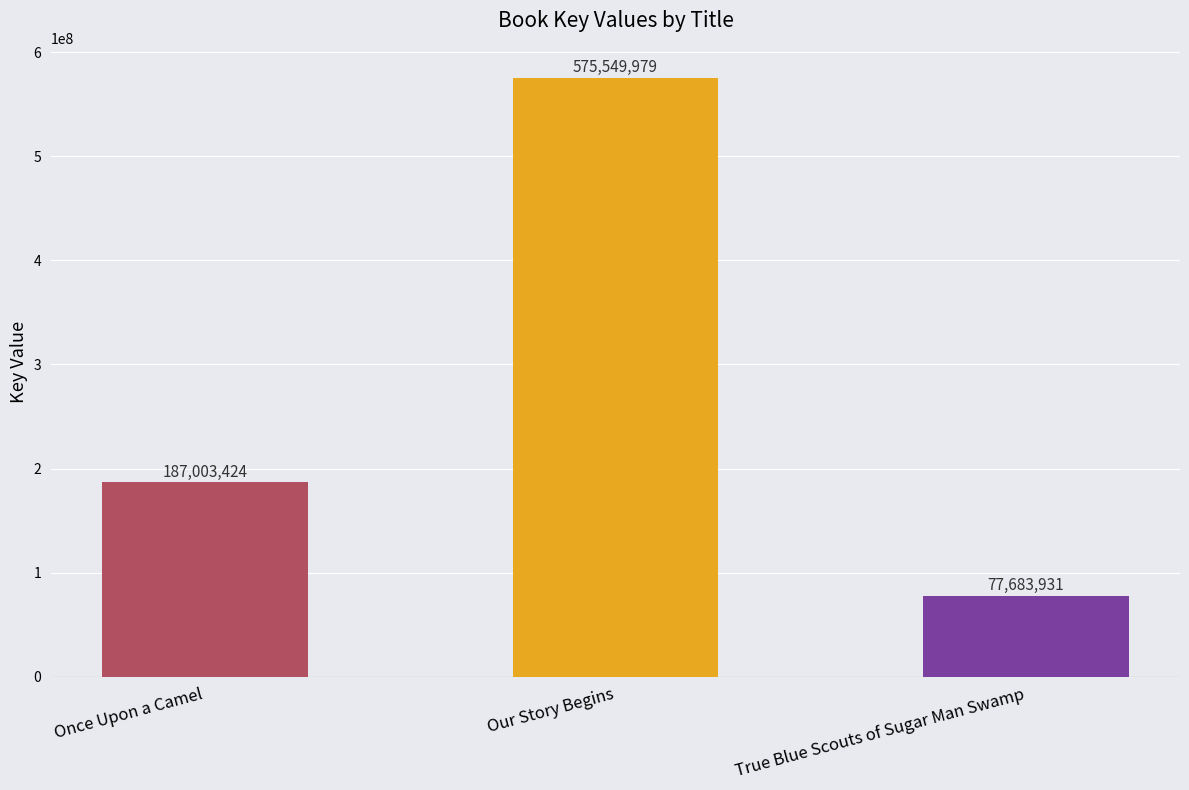

What is the greatest value displayed?

575549979